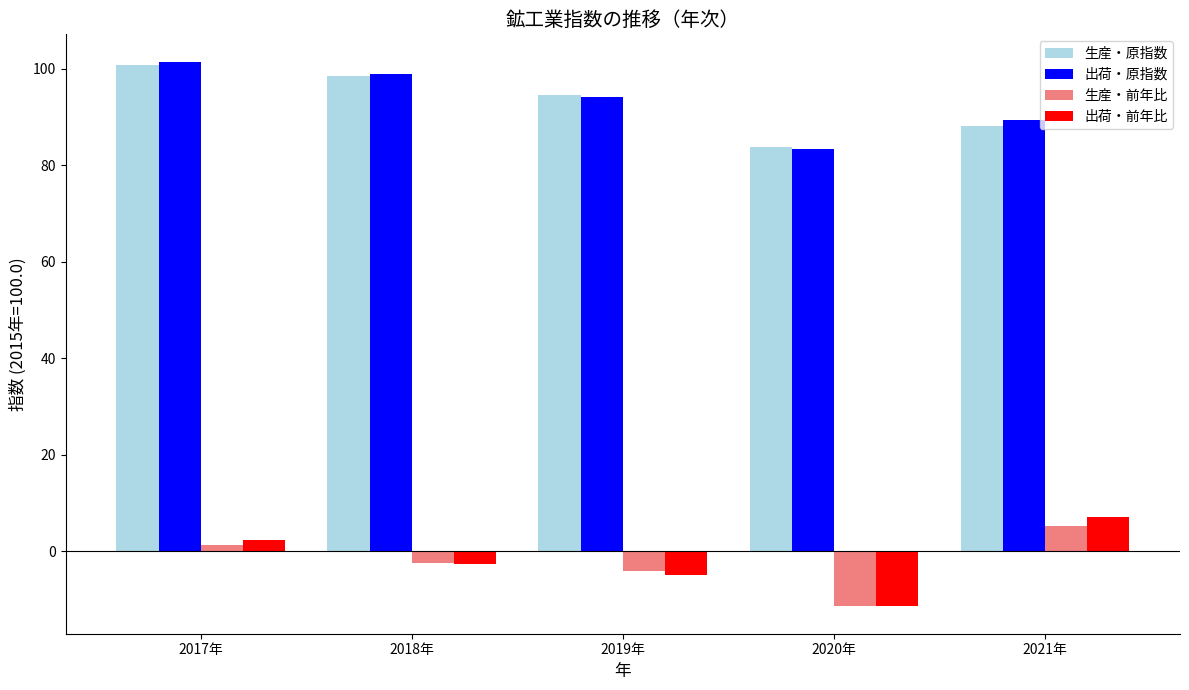

Reading left to right, list all the values displayed in this chart.

生産・原指数: 100.8	98.5	94.5	83.8	88.2
出荷・原指数: 101.5	99.0	94.1	83.4	89.4
生産・前年比: 1.4	-2.3	-4.1	-11.3	5.3
出荷・前年比: 2.4	-2.5	-4.9	-11.4	7.2